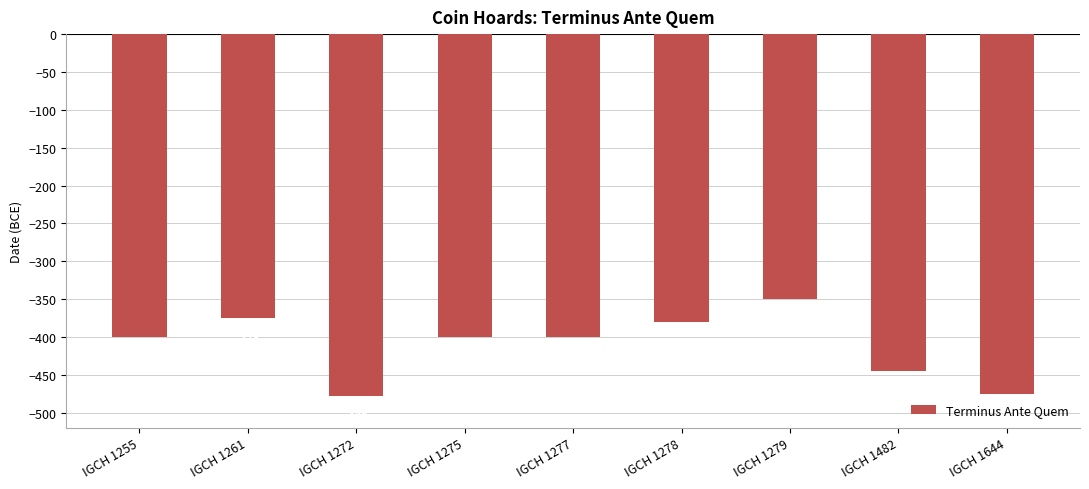

Reading left to right, transcribe all the data shown in this chart.

IGCH 1255=-400	IGCH 1261=-375	IGCH 1272=-478	IGCH 1275=-400	IGCH 1277=-400	IGCH 1278=-380	IGCH 1279=-350	IGCH 1482=-445	IGCH 1644=-475